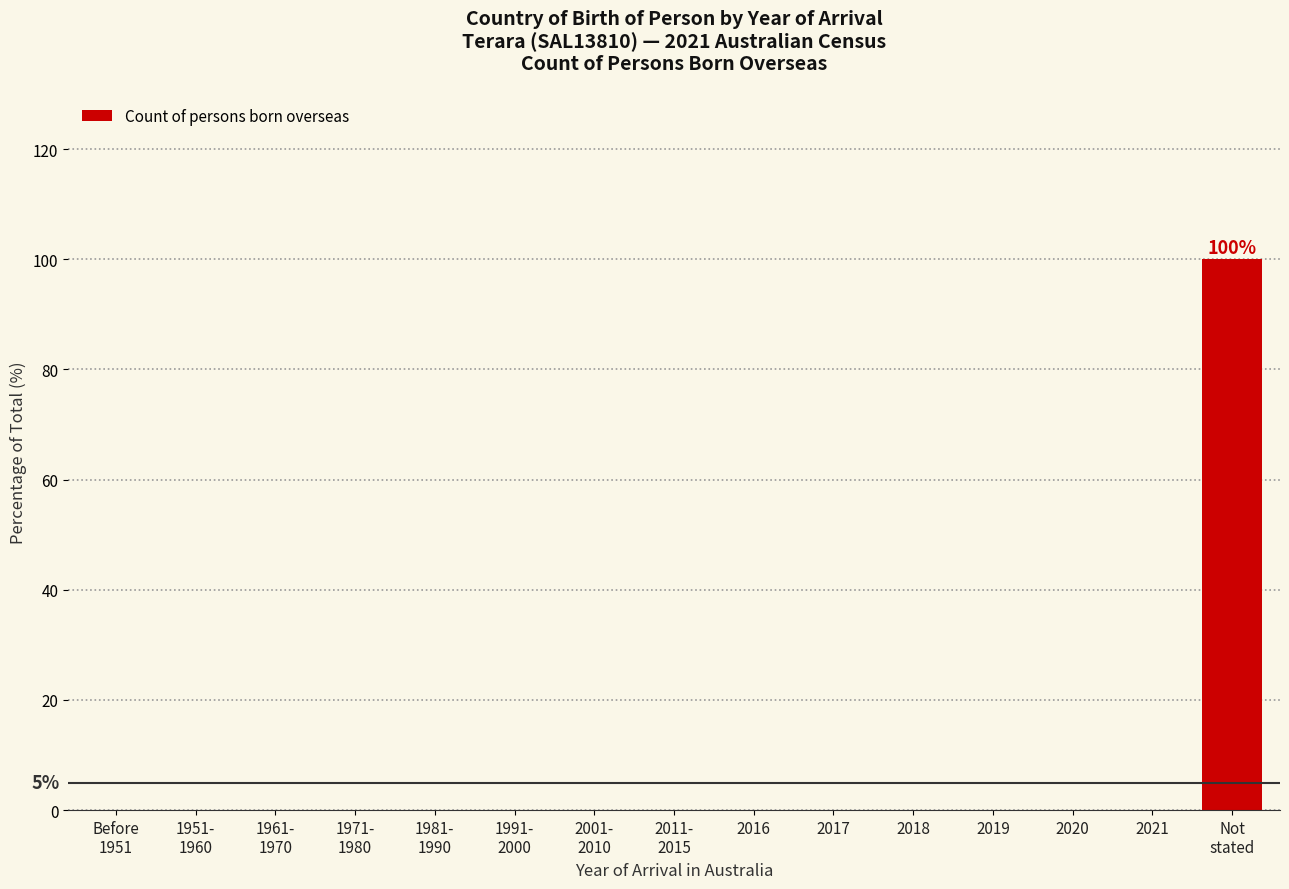

What is the greatest value displayed?

100